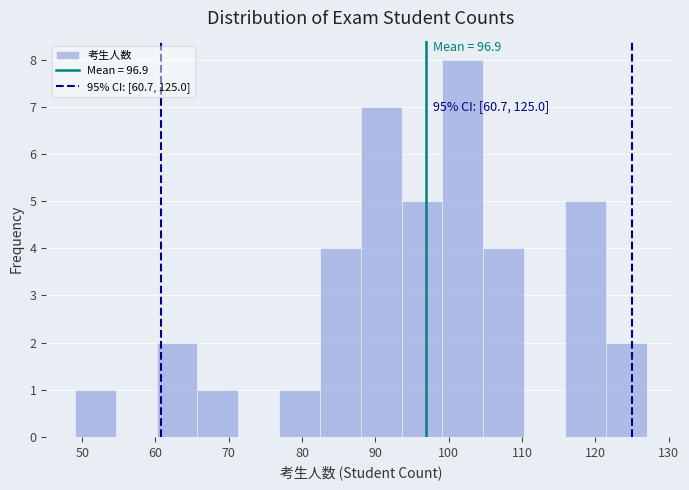

Which range on the x-axis has the tallest bar?

99 to 105